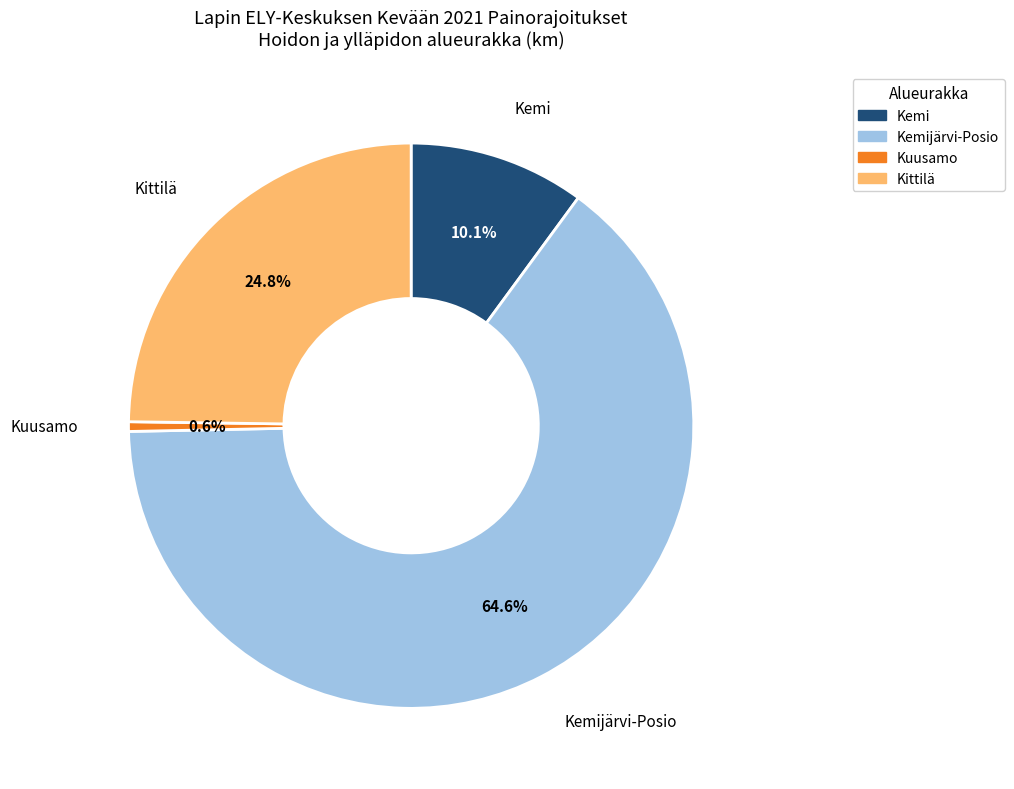

Is there any slice that represents more than half of the pie?

Yes